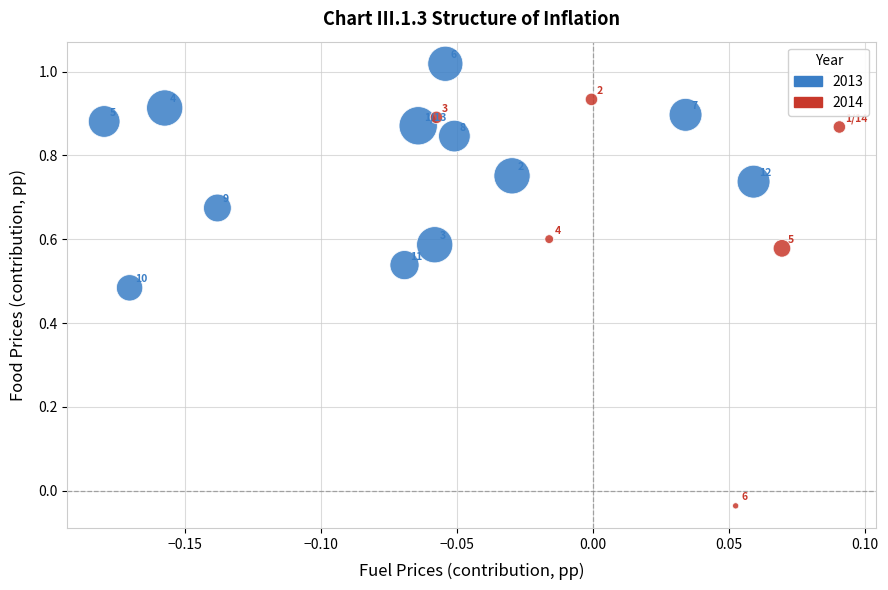

Which series reaches the minimum Y coordinate?

2014